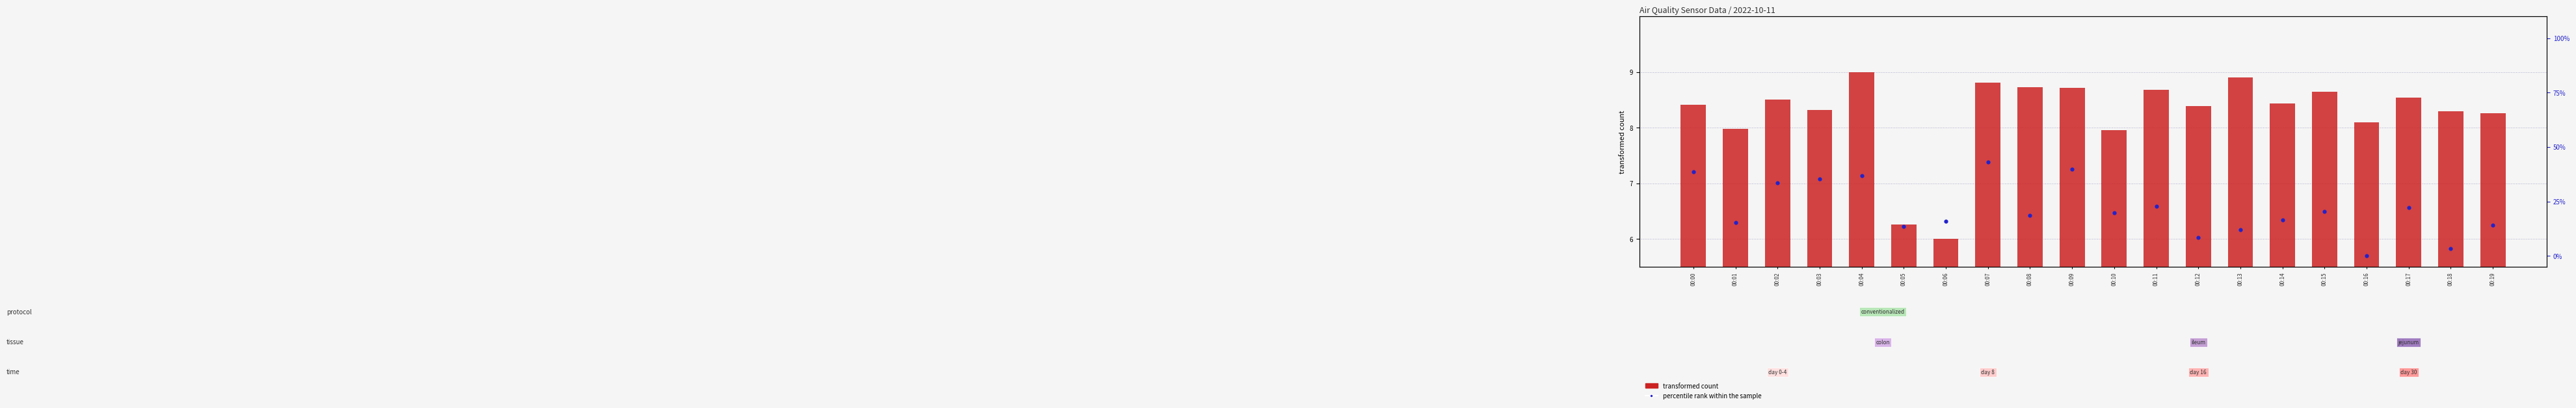

Is the value of transformed count (Samples normalized) at 00:14 greater than the value of percentile rank within the sample at 00:03?

No